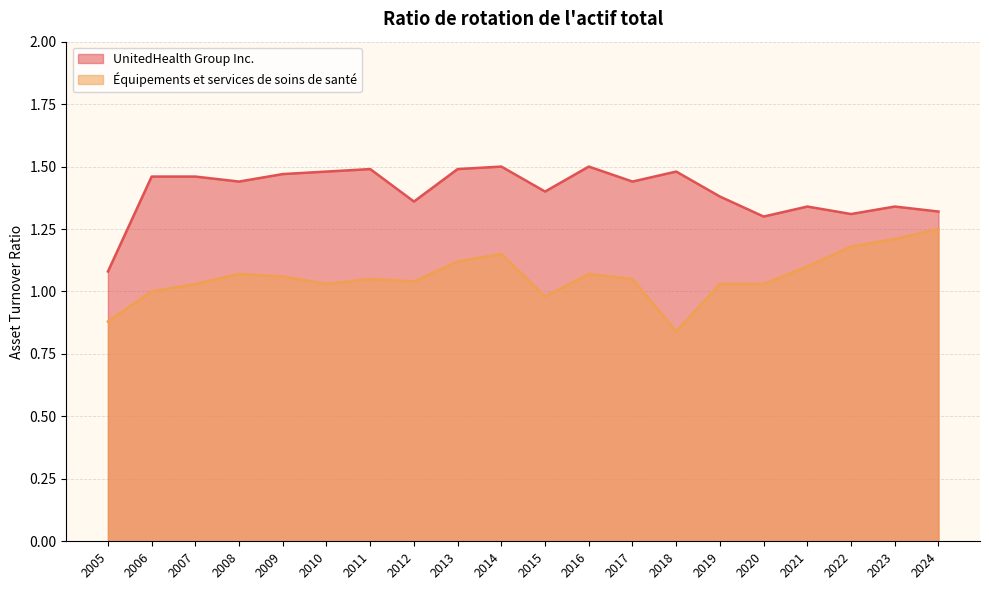

Which series has the largest total across all categories?

UnitedHealth Group Inc.